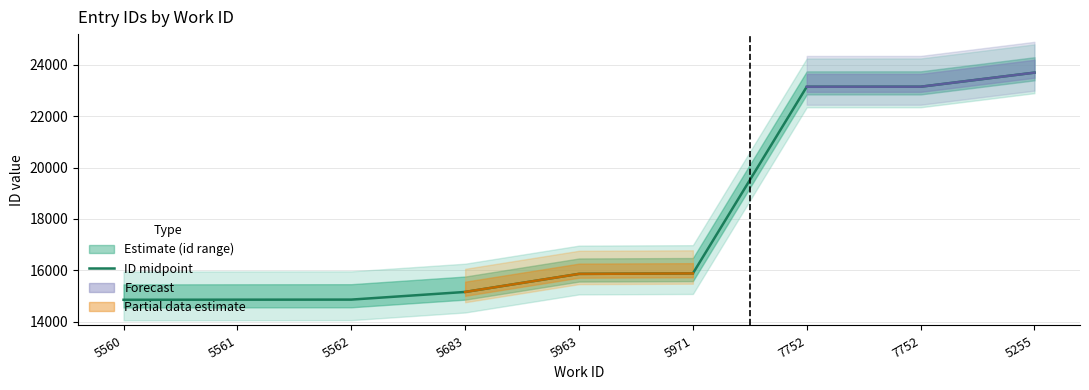

List the labels in order of value, largest first.

5255, 7752, 7752, 5971, 5963, 5683, 5562, 5561, 5560